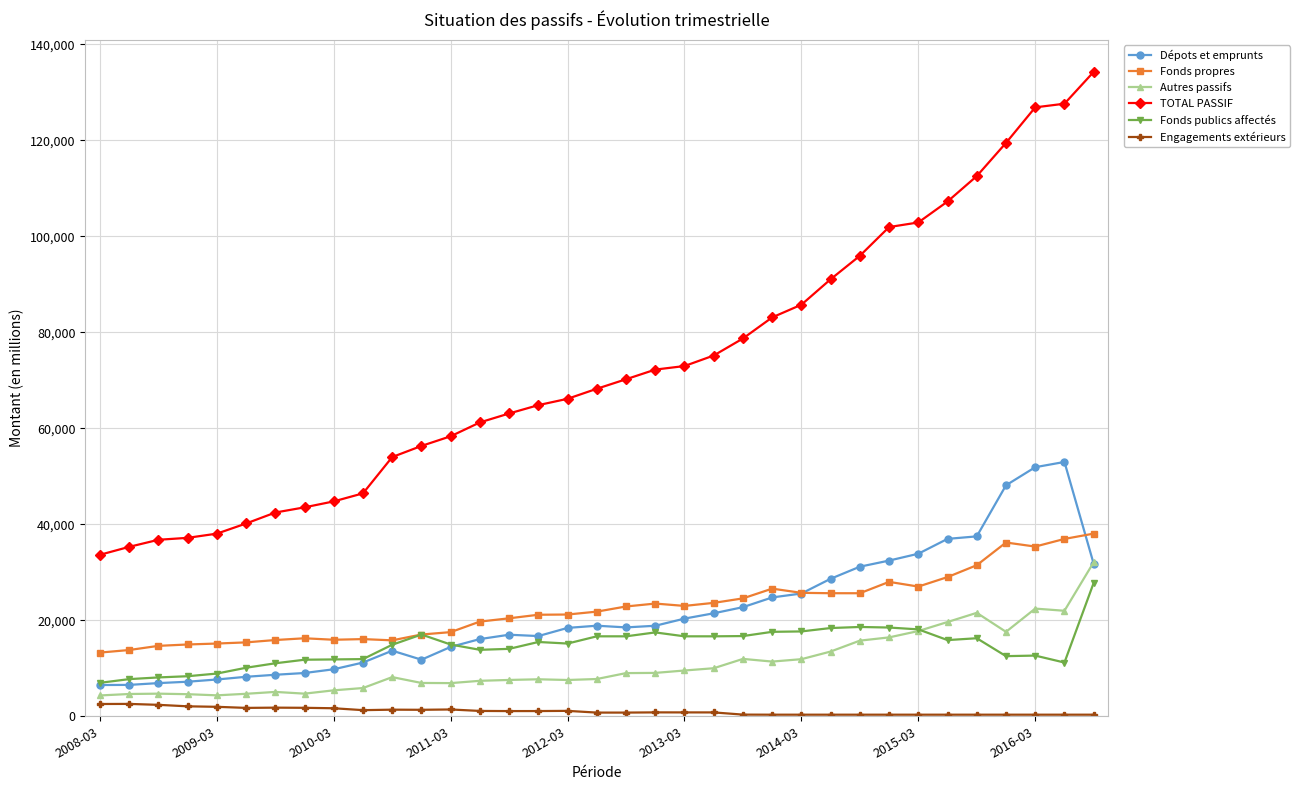

True or false: Fonds publics affectés and Engagements extérieurs intersect in this chart.

False